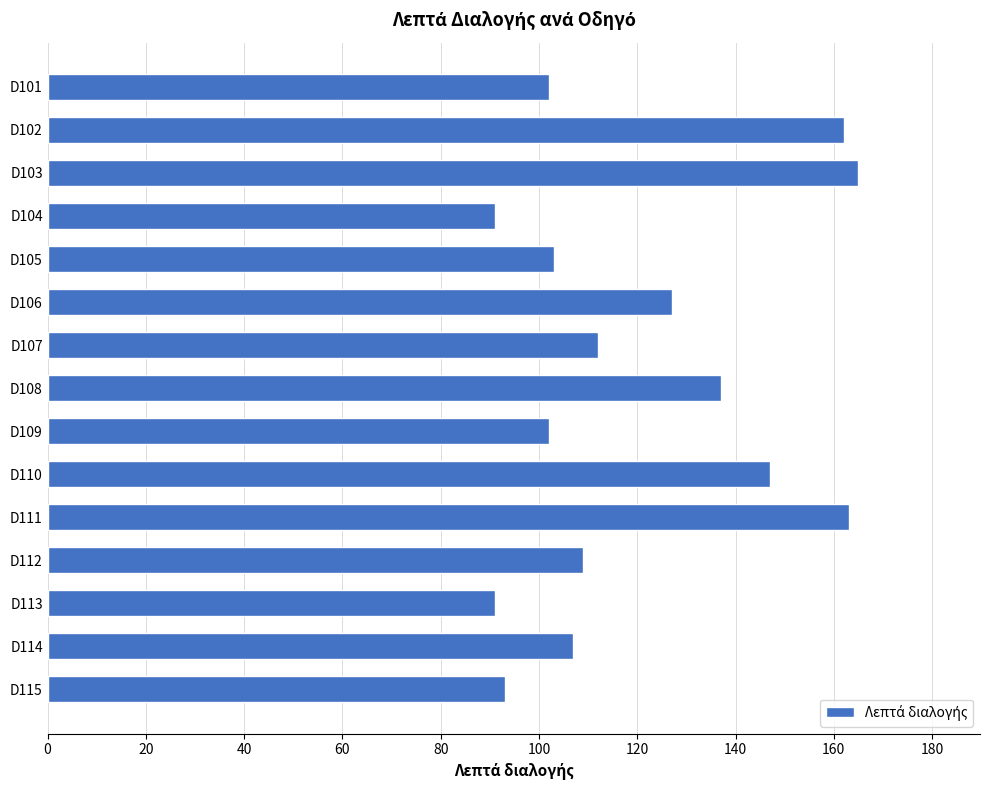

Reading bottom to top, list all the values displayed in this chart.

D115=93	D114=107	D113=91	D112=109	D111=163	D110=147	D109=102	D108=137	D107=112	D106=127	D105=103	D104=91	D103=165	D102=162	D101=102